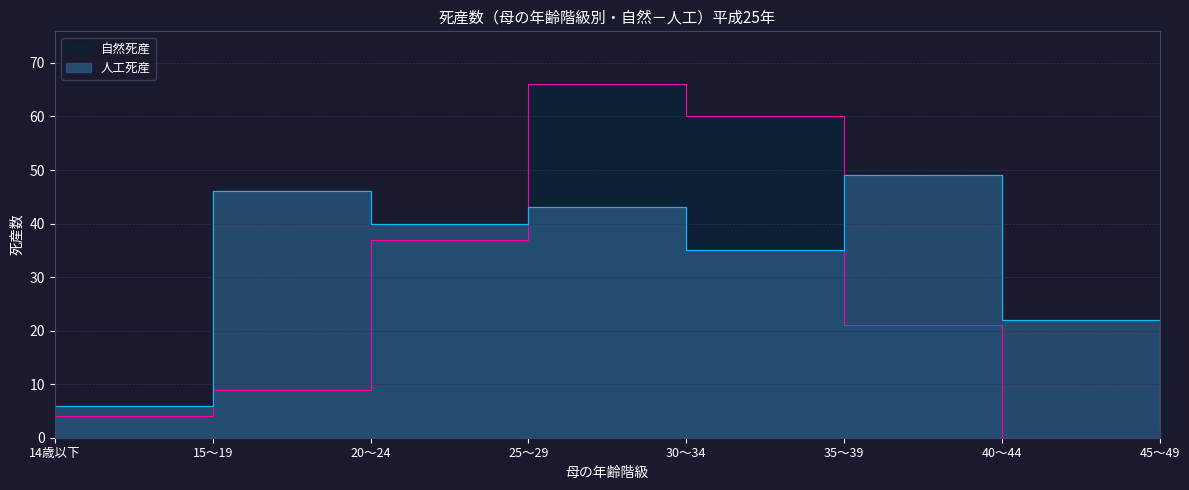

Which series has the largest range (max minus min)?

自然死産